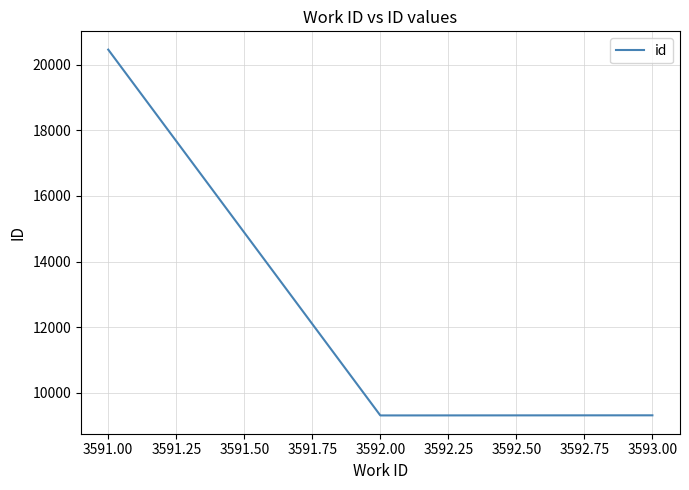

Approximately how many times larger is the value at 3591.00 compared to 3592.00?

2.2